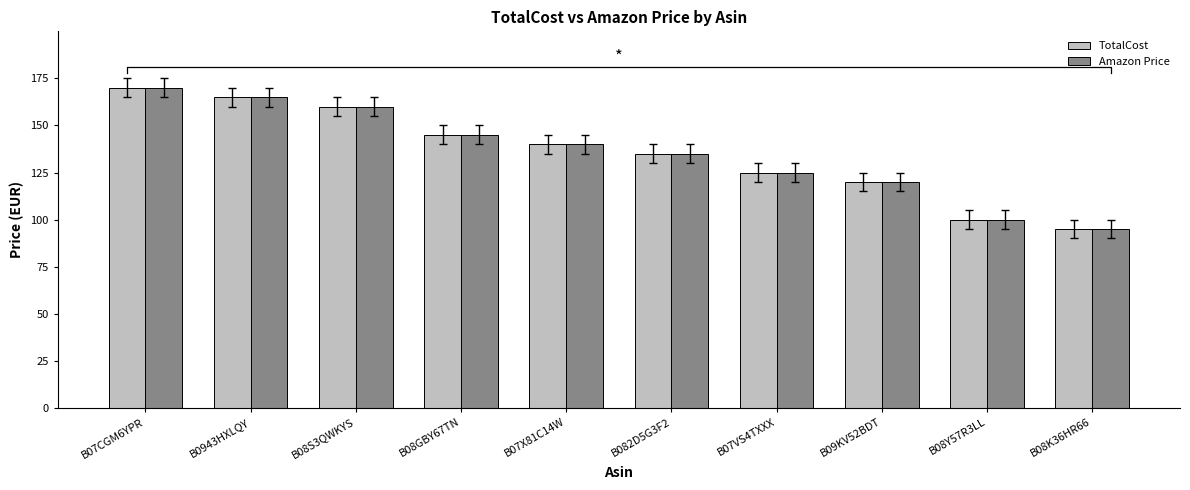

At which label is Amazon Price closest to 132?

B082D5G3F2